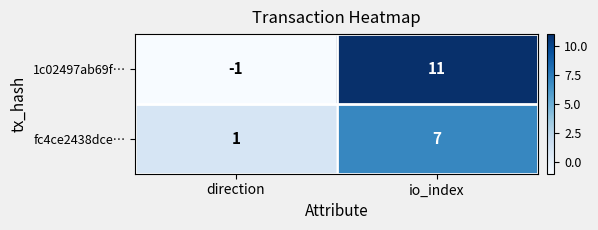

Which series has the largest total across all categories?

1c02497ab69f…